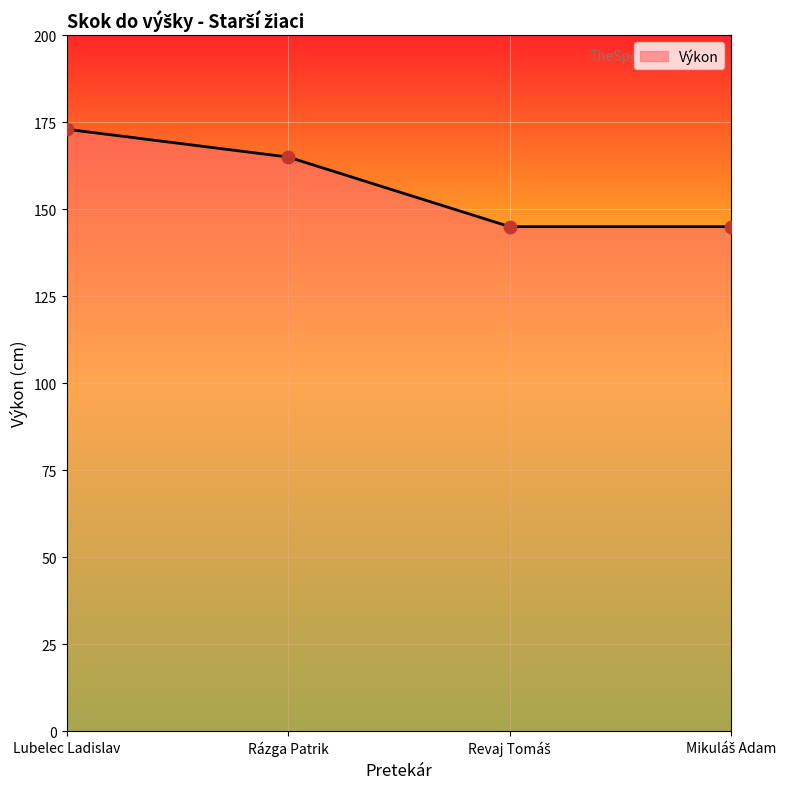

Where is the data nearest to the value 159?

Rázga Patrik